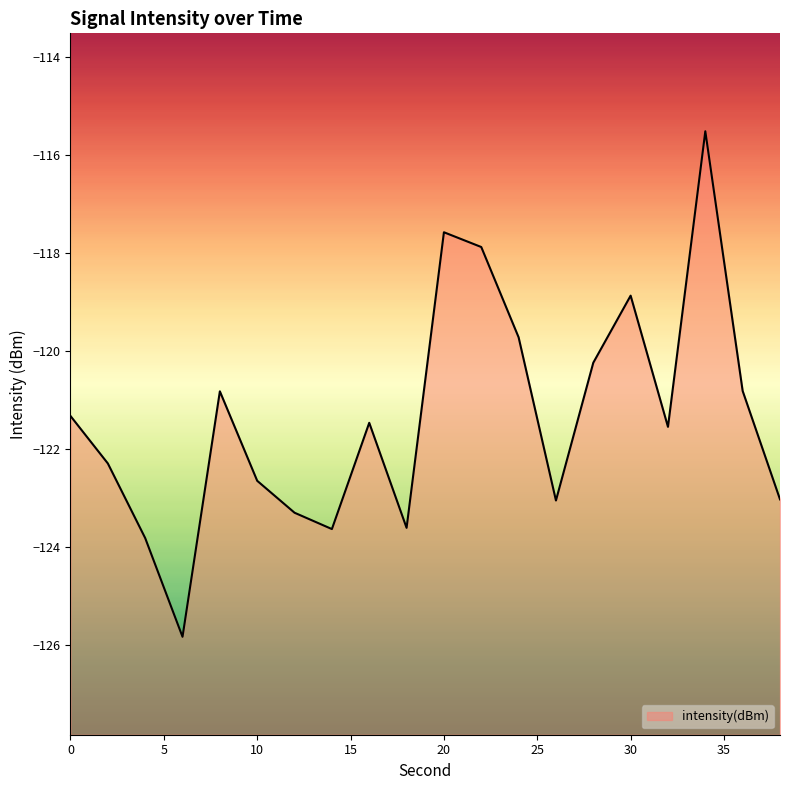

What is the change in value from 0 to 4?

-2.5